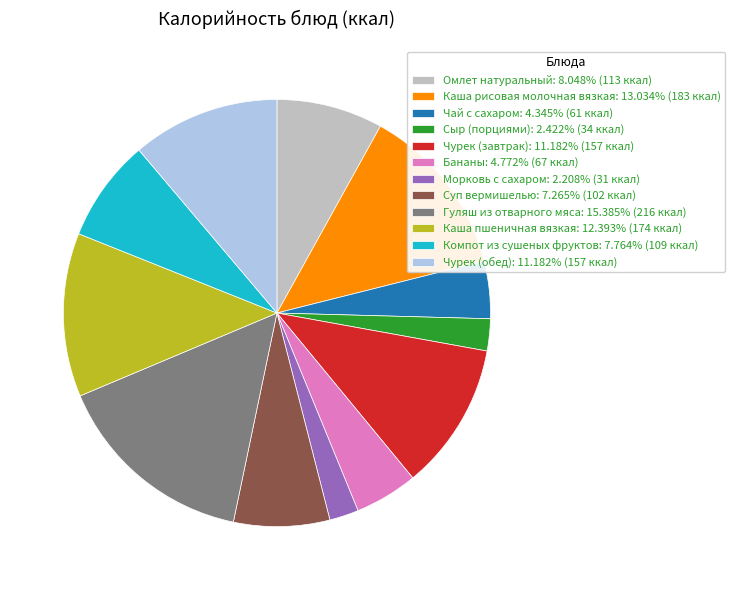

True or false: Компот из сушеных фруктов accounts for 1% of the total.

False